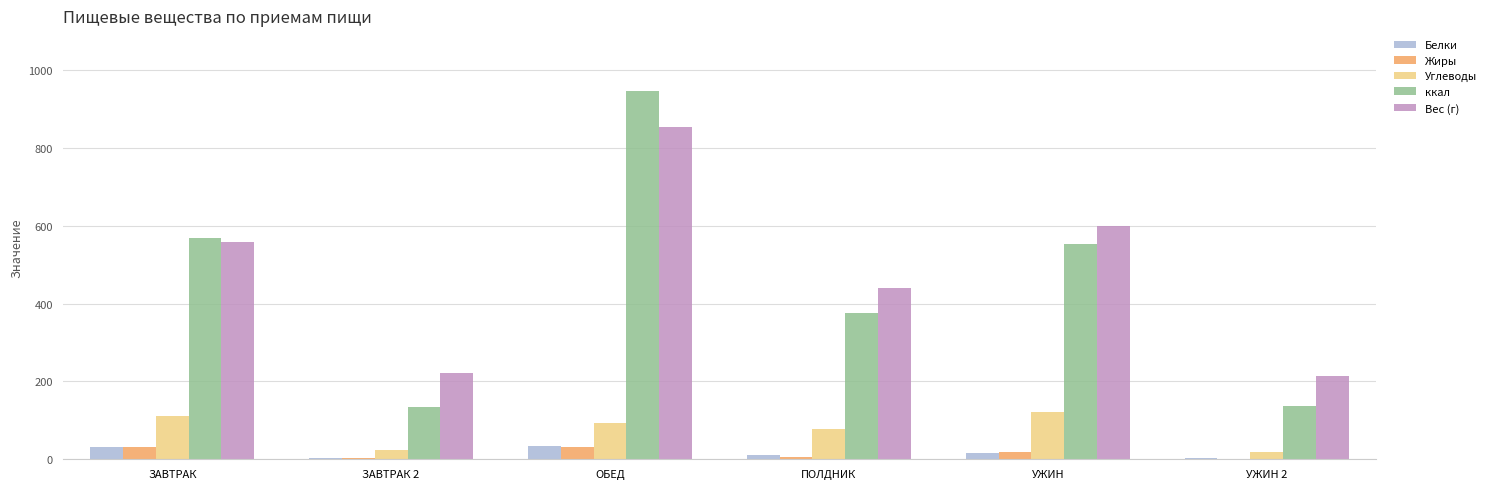

What is the difference between the Вес (г) values at ЗАВТРАК 2 and УЖИН 2?

8.0